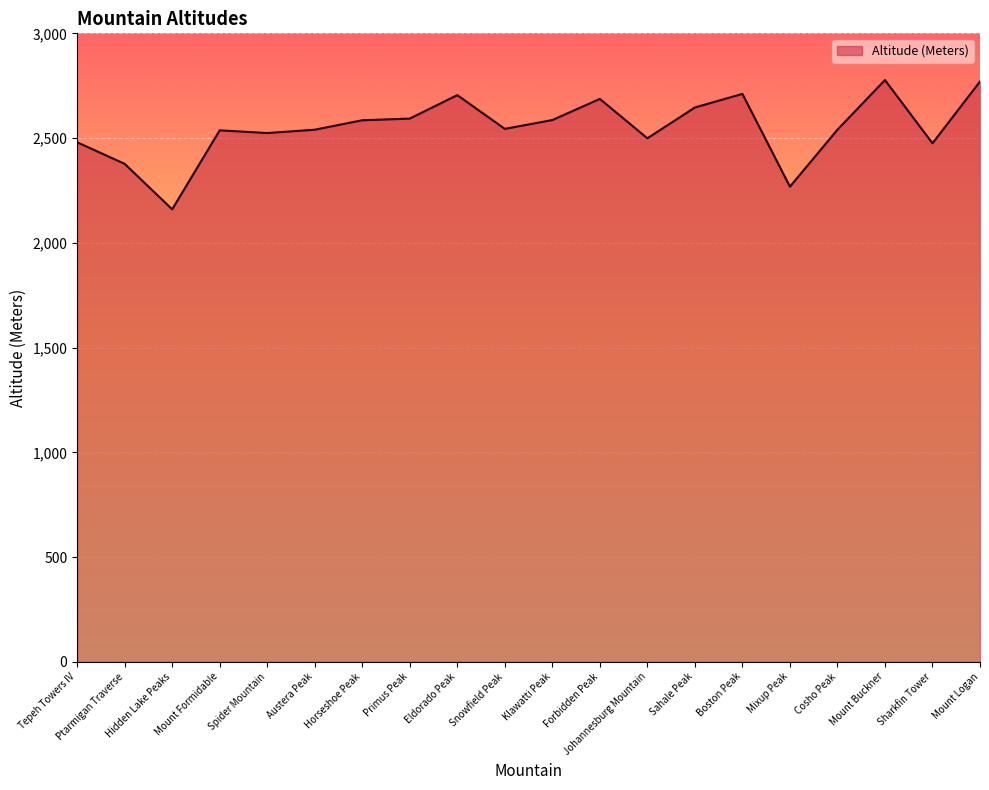

How many categories are shown in the chart?

20